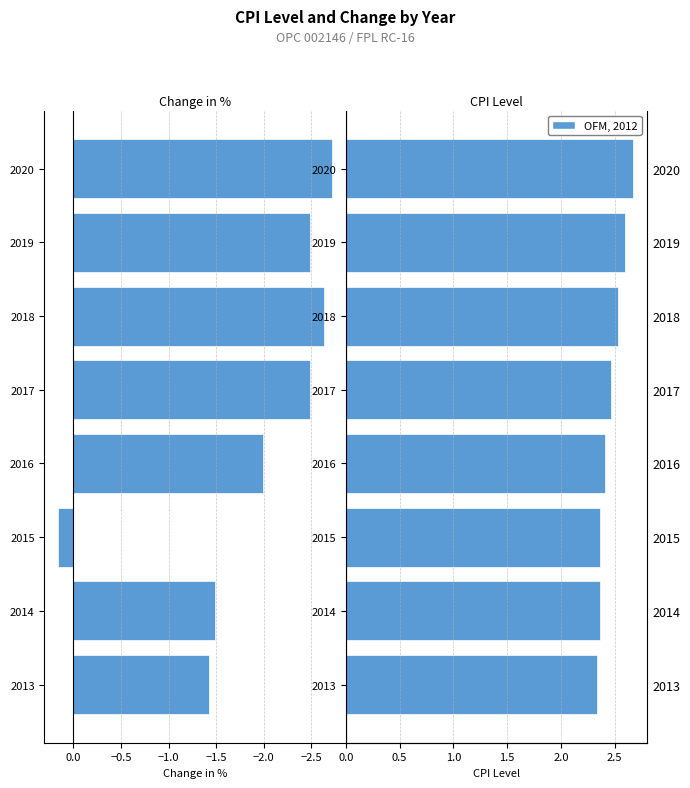

Does the chart contain any negative values?

Yes